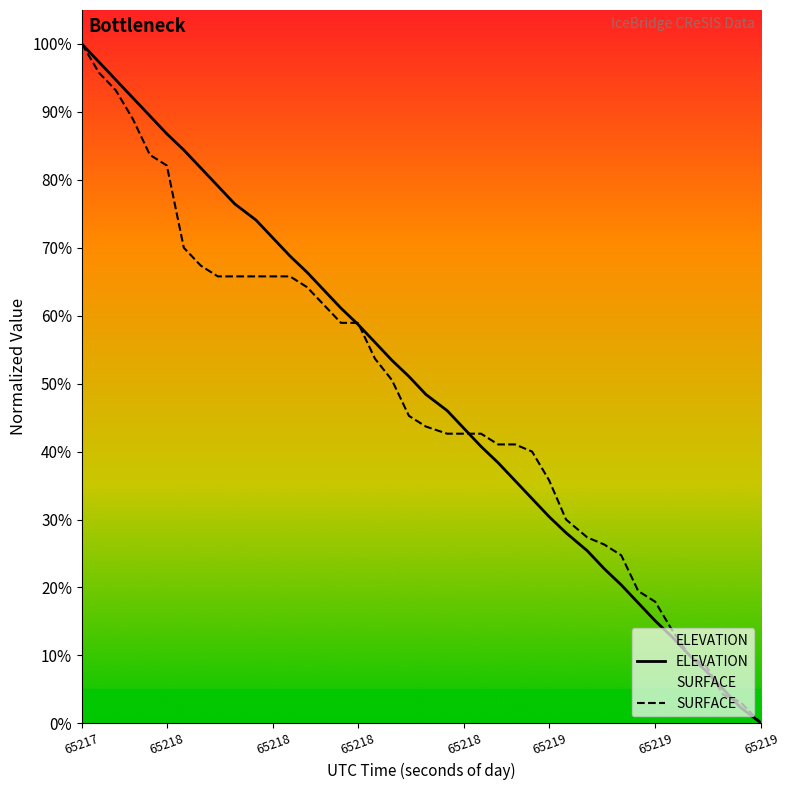

Which series ends up on top after the final intersection of ELEVATION and SURFACE?

SURFACE